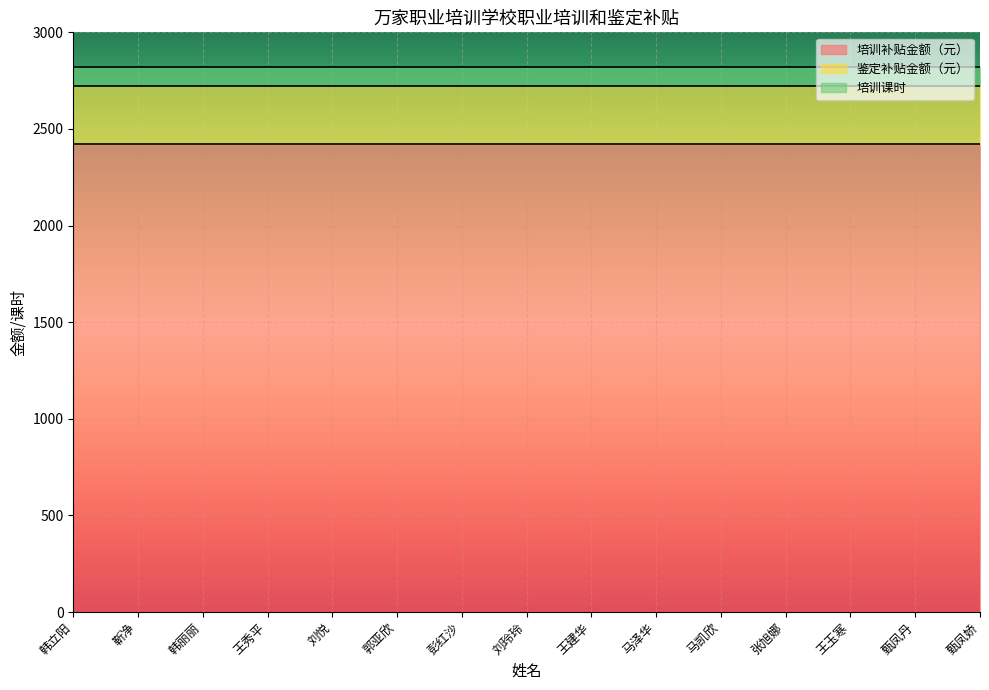

True or false: 培训补贴金额（元） and 培训课时 intersect in this chart.

False